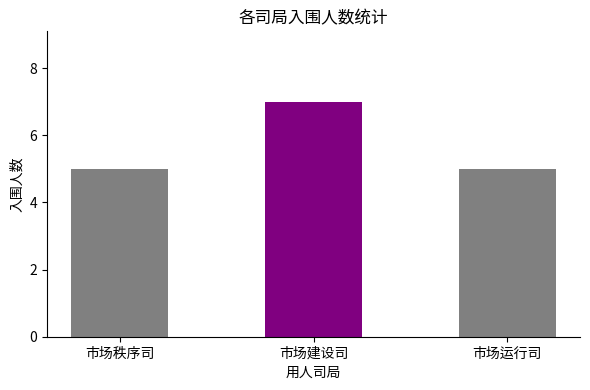

Are the bars horizontal?

No